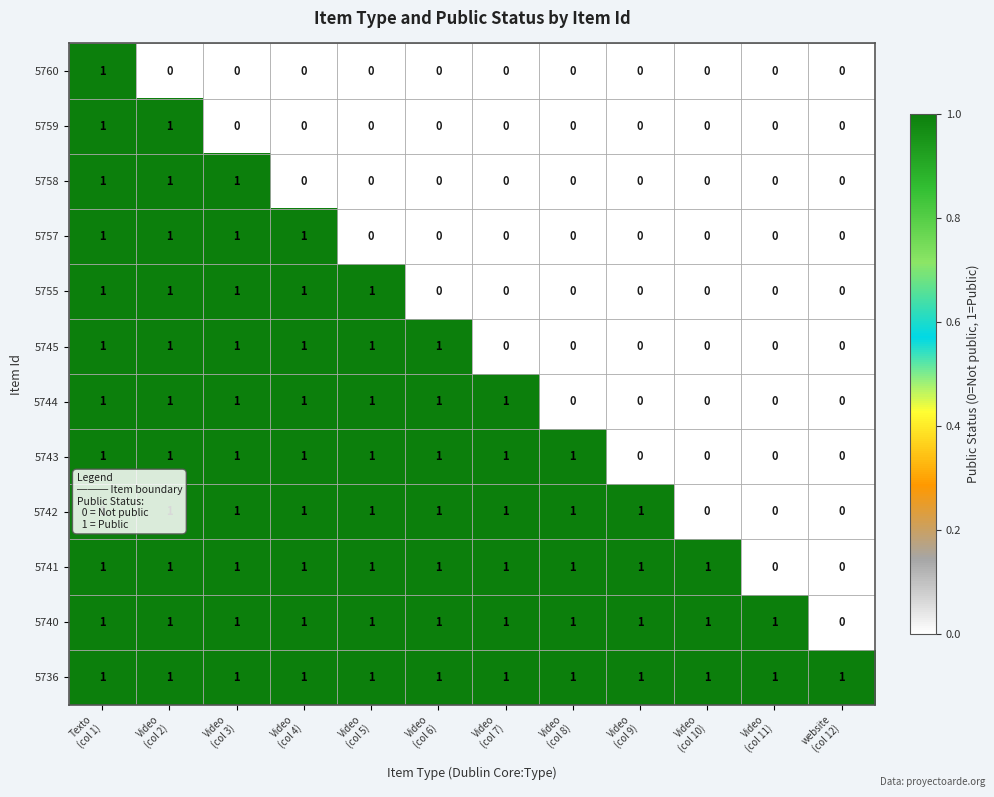

Which series has the largest total across all categories?

5736